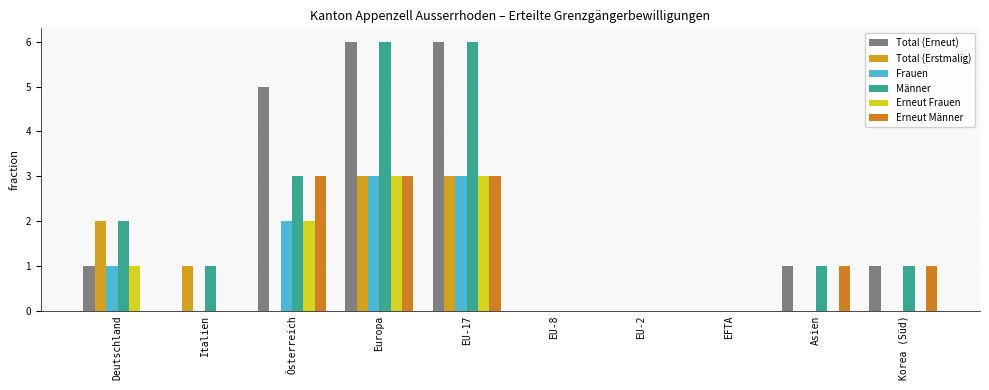

Count the number of data series in this chart.

6